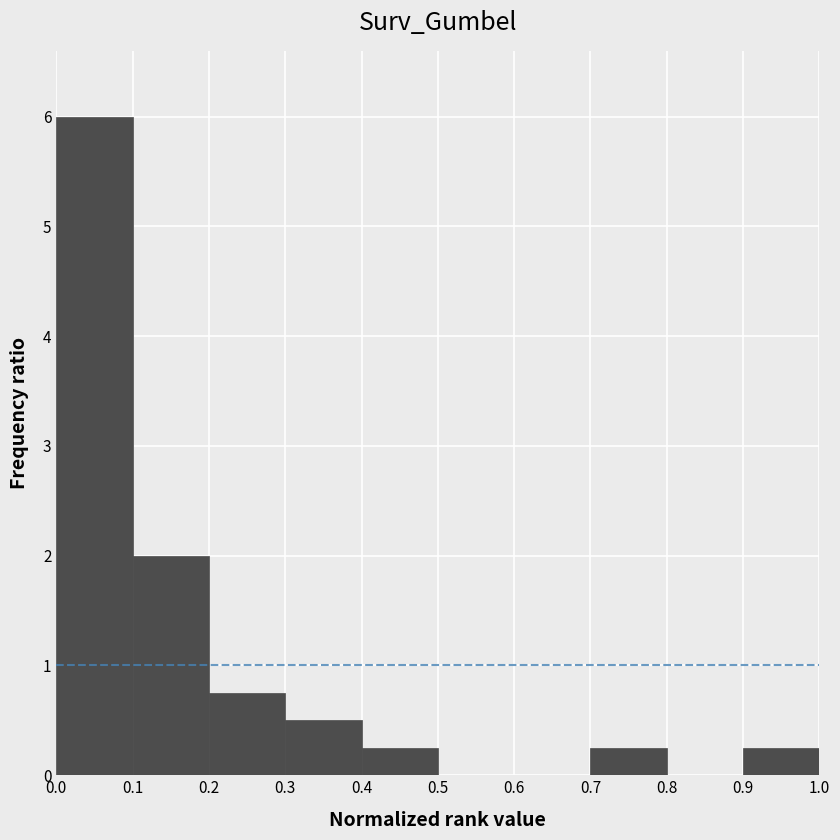

Over which range of the x-axis is the bar tallest?

0.0 to 0.1